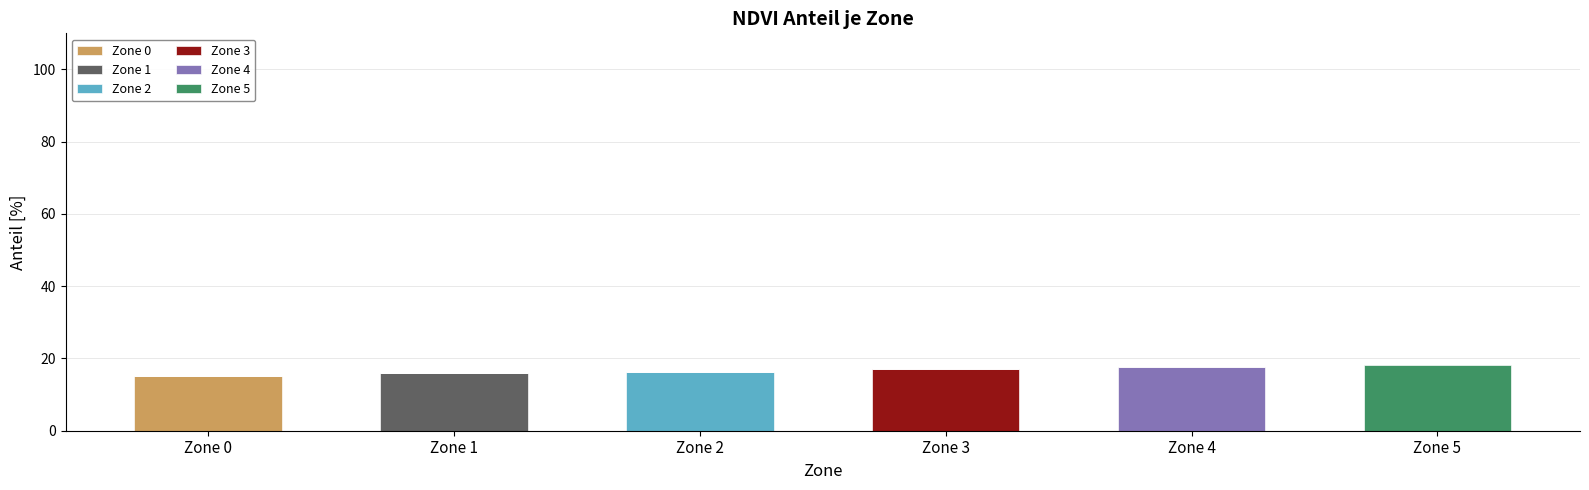

The Zone 0 series shows 15.1 at Zone 0. True or false?

True